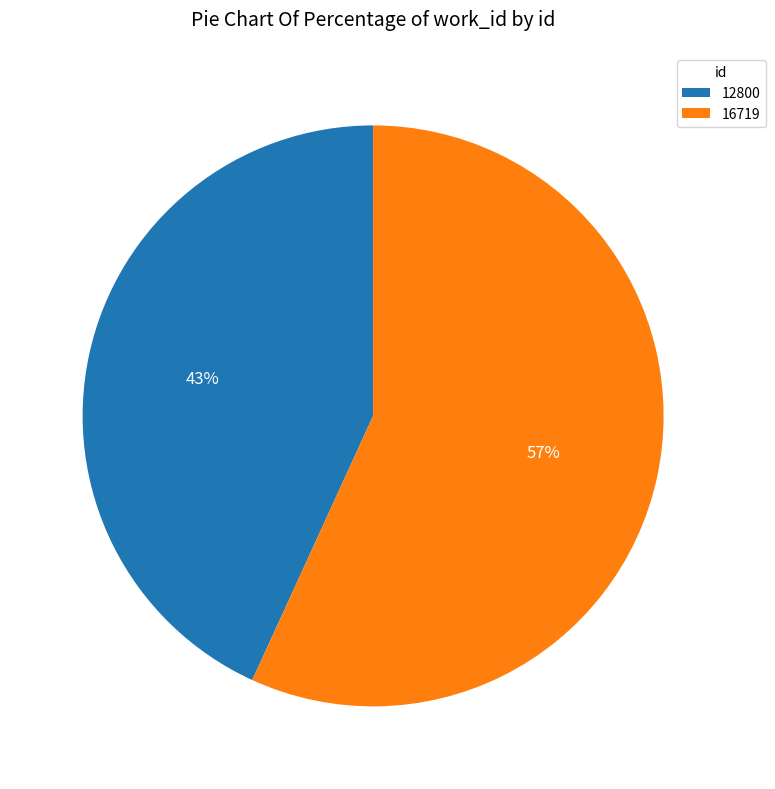

To the nearest percent, what portion does 16719 represent?

57%